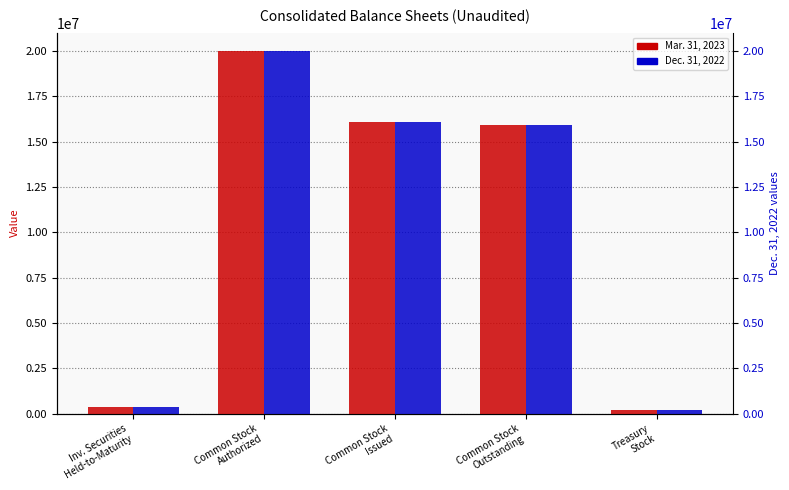

What is the maximum value for Mar. 31, 2023?

20000000